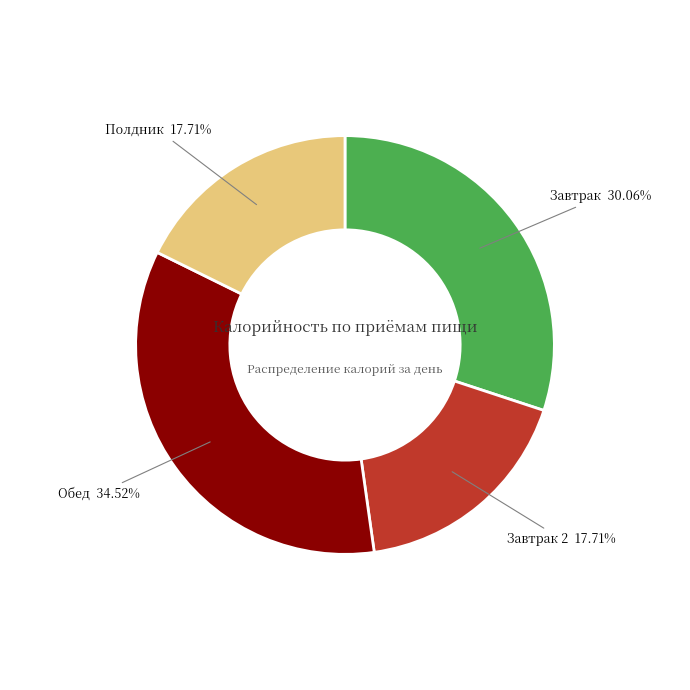

Is there a majority slice in this chart?

No